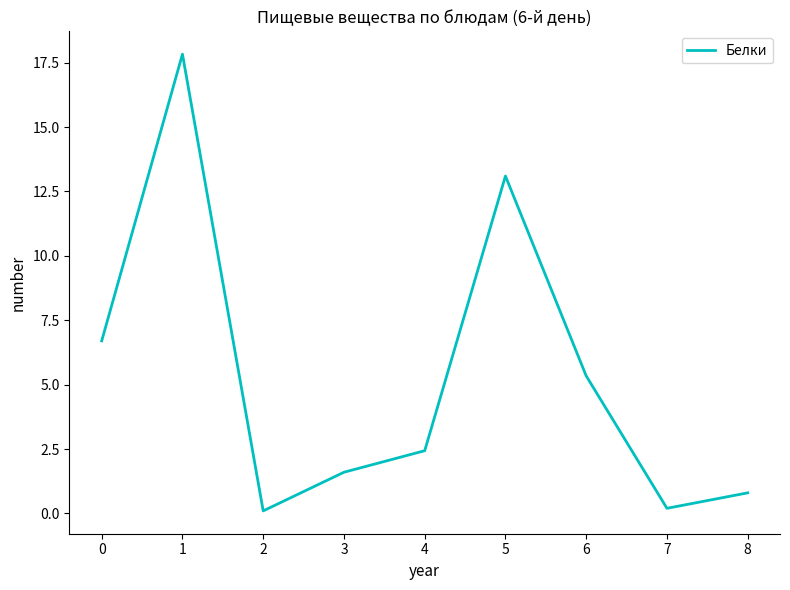

Between 6 and 4, which is larger?

6